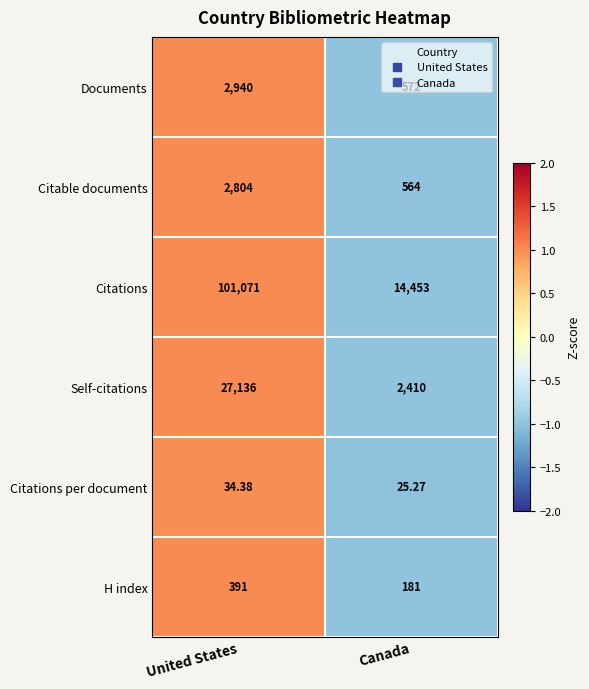

List the series in order of their peak value, highest first.

Citations, Self-citations, Documents, Citable documents, H index, Citations per document